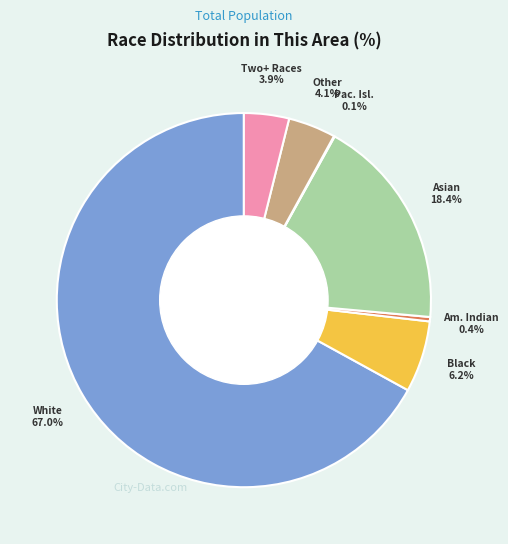

Does any single category account for the majority?

Yes